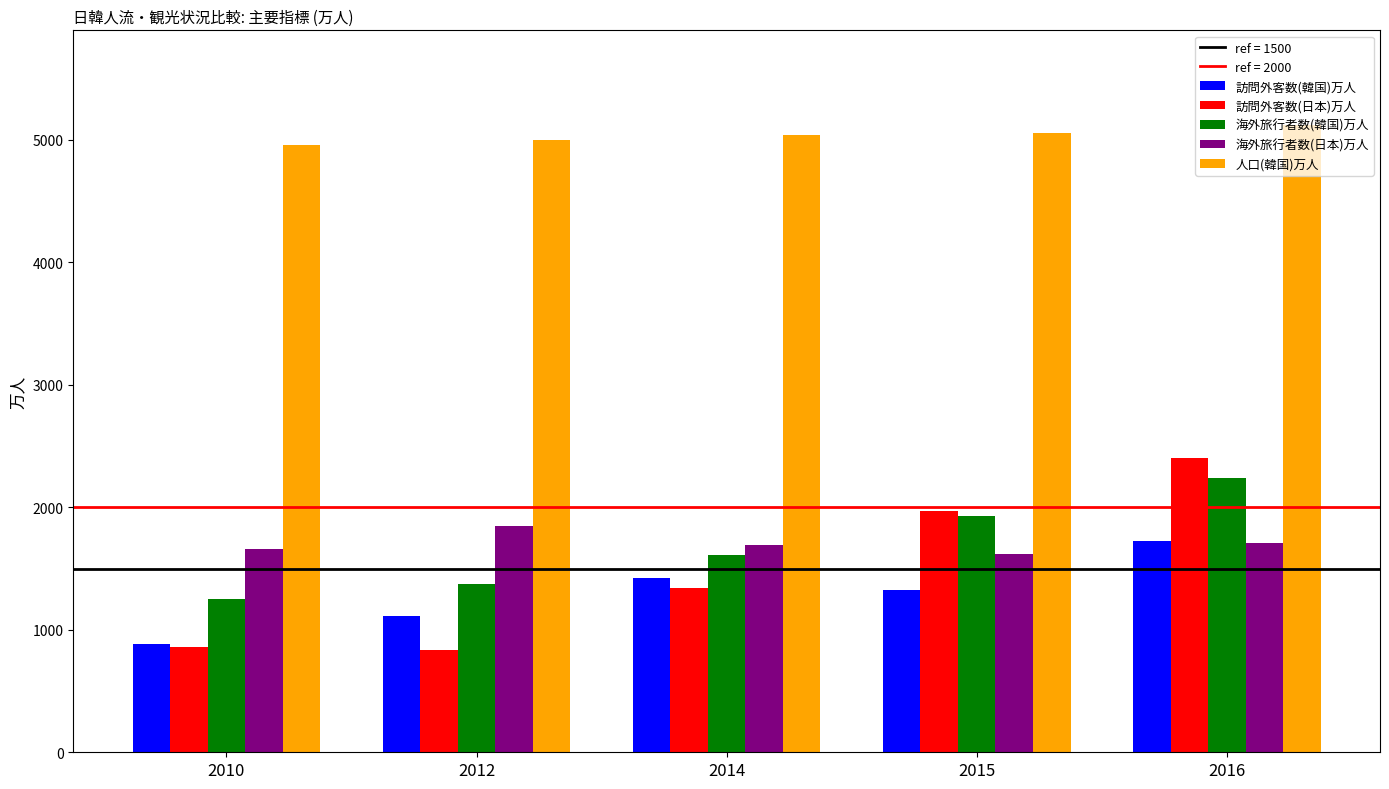

Is the value of 海外旅行者数(韓国)万人 at 2016 greater than the value of 訪問外客数(日本)万人 at 2010?

Yes